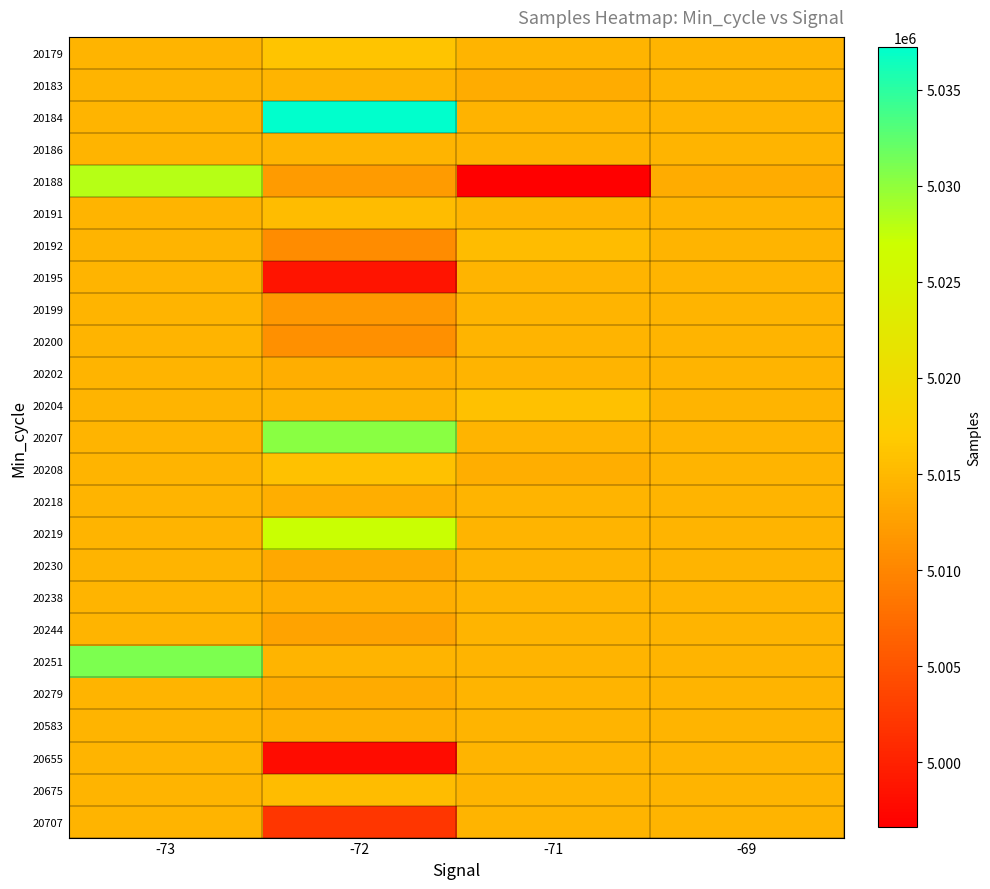

At which category is the sum across all series the highest?

-73